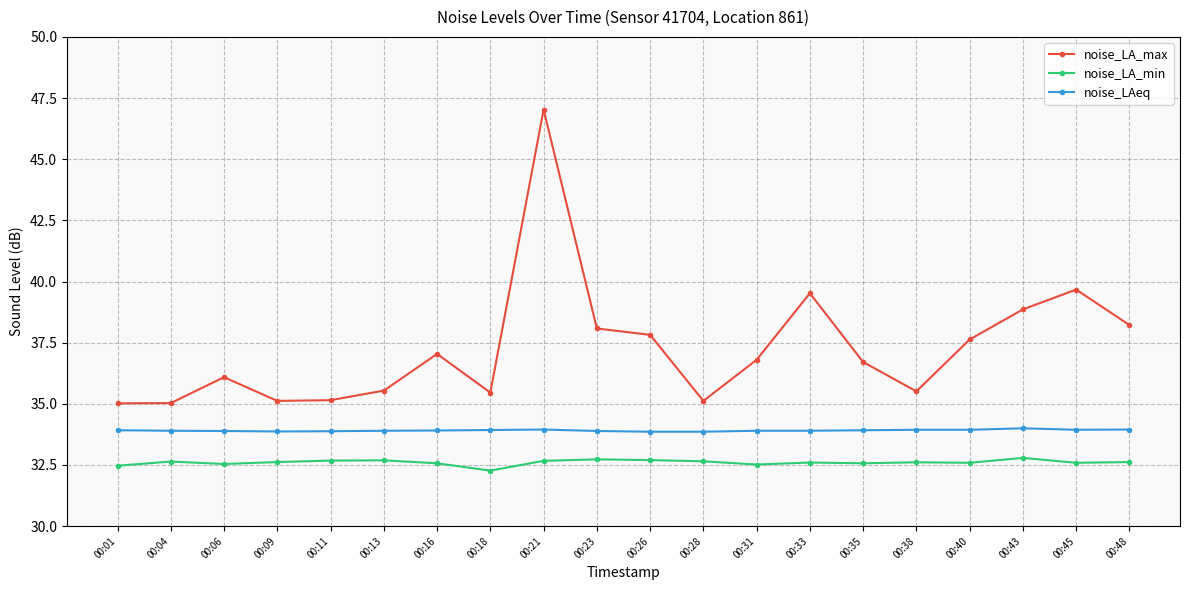

At 00:04, list the series in order from smallest to largest.

noise_LA_min, noise_LAeq, noise_LA_max